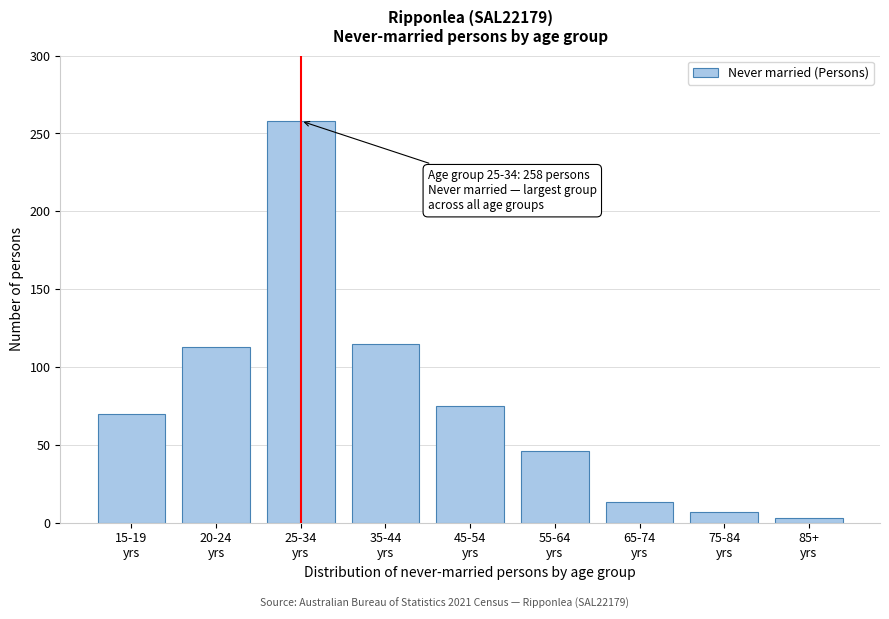

Reading left to right, what are all the values shown in this chart?

70	113	258	115	75	46	13	7	3